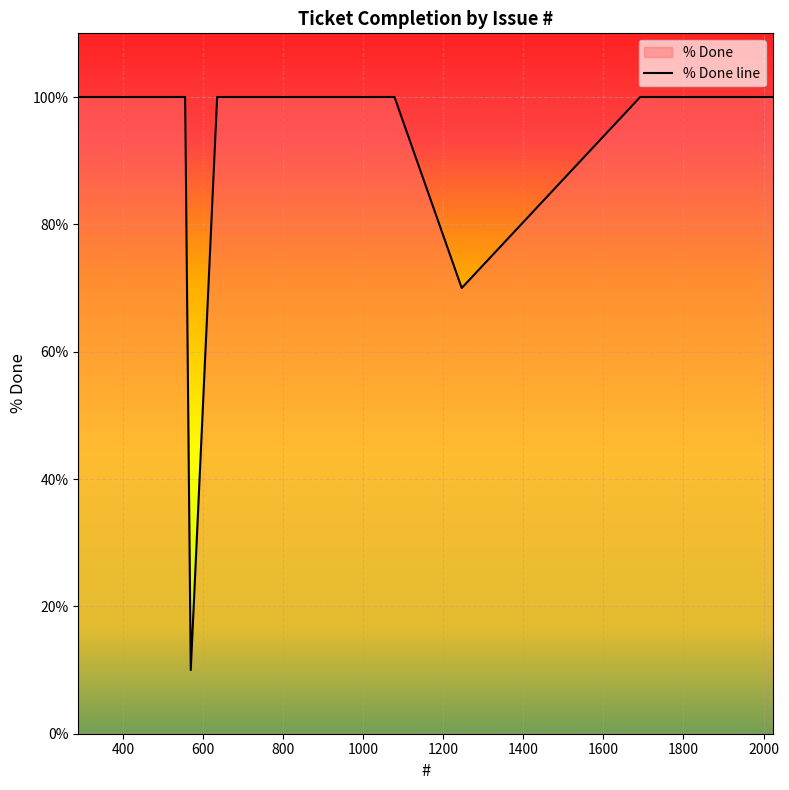

Which label corresponds to the smallest value in the chart?

569